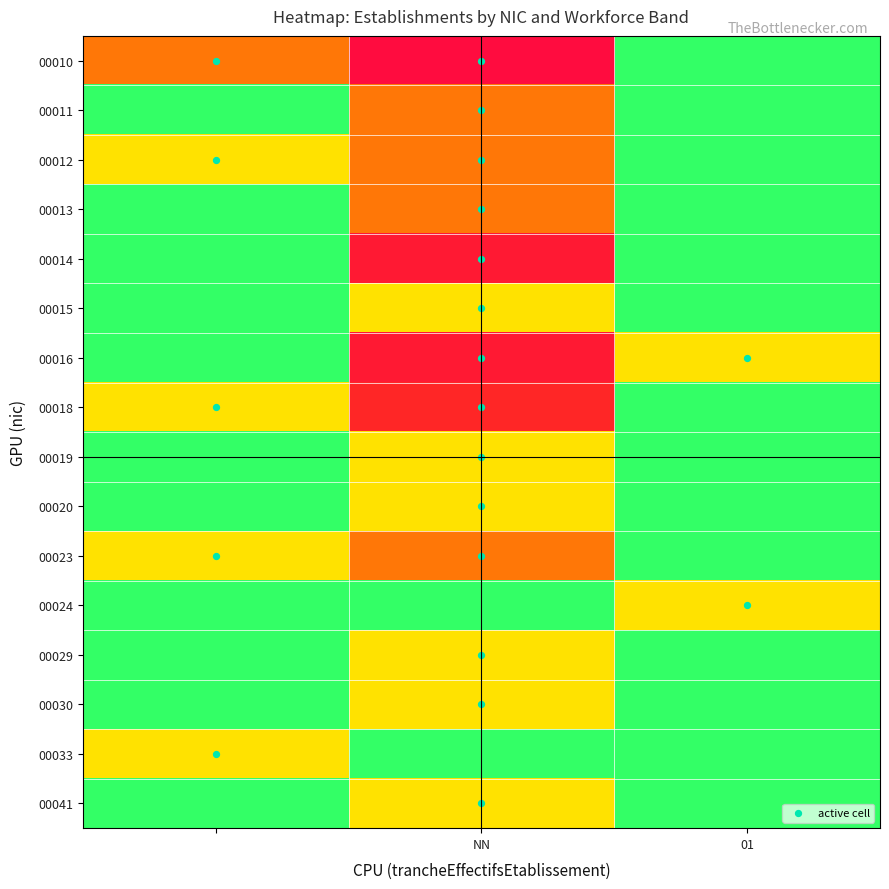

At which category is the sum across all series the highest?

NN